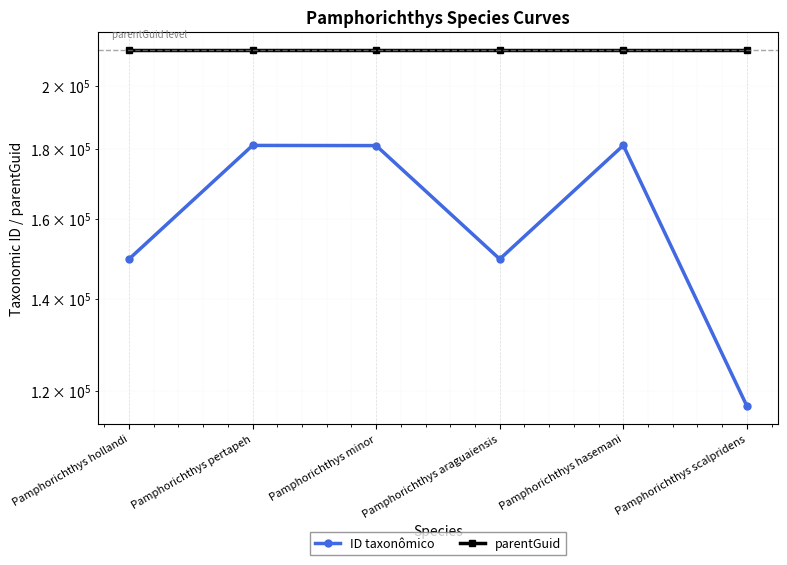

The value of ID taxonômico at Pamphorichthys hasemani is 259975. True or false?

False